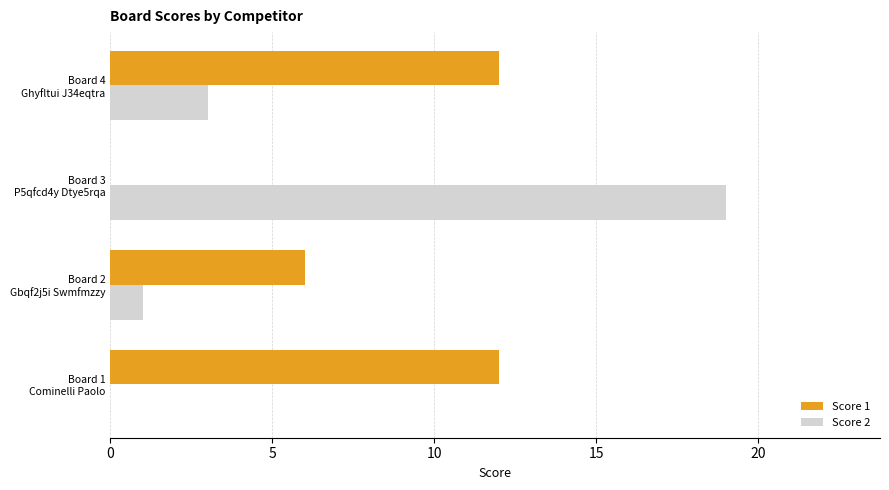

Which series has the largest total across all categories?

Score 1